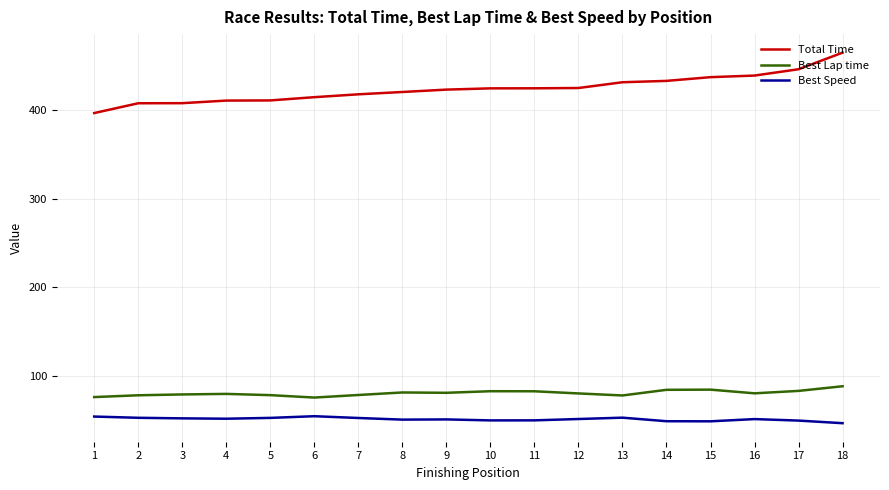

Which series has the largest total across all categories?

Total Time